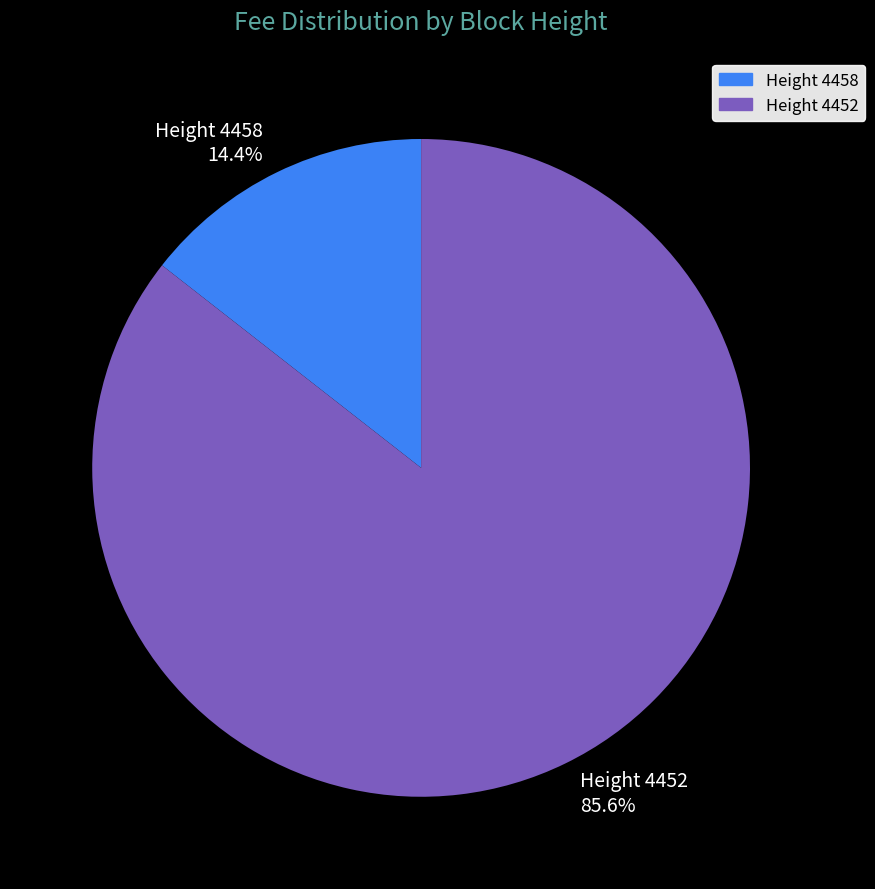

How many segments does this pie chart have?

2